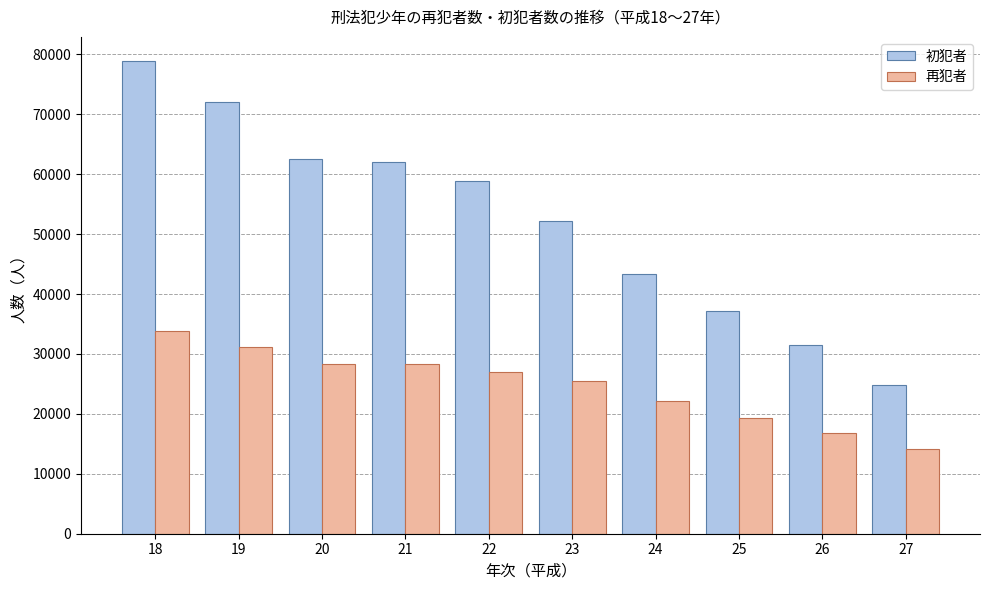

List the series in order of their peak value, highest first.

初犯者, 再犯者